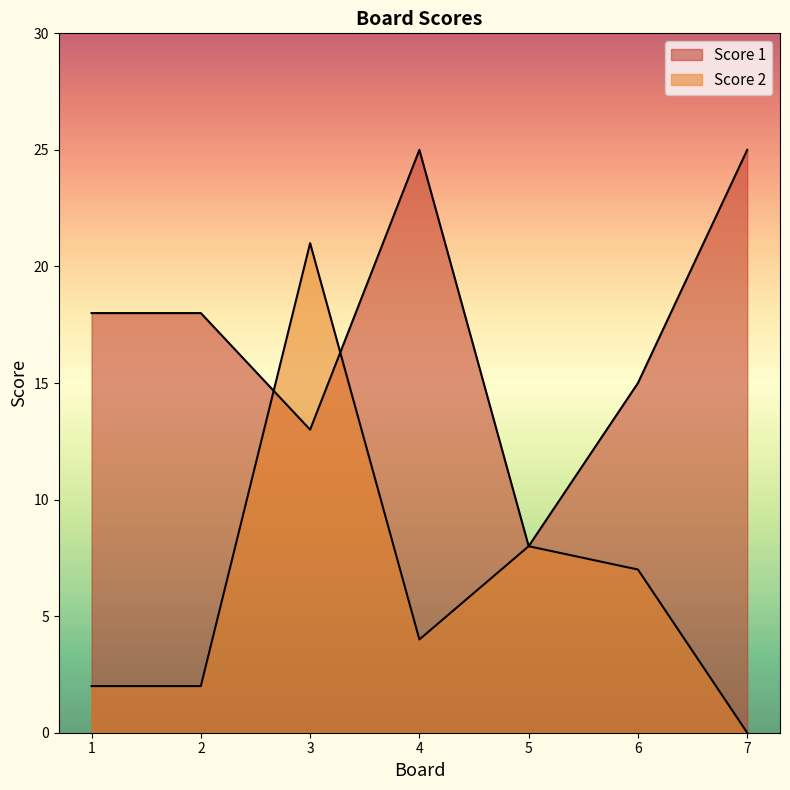

What is the total value across all series at 4?

29